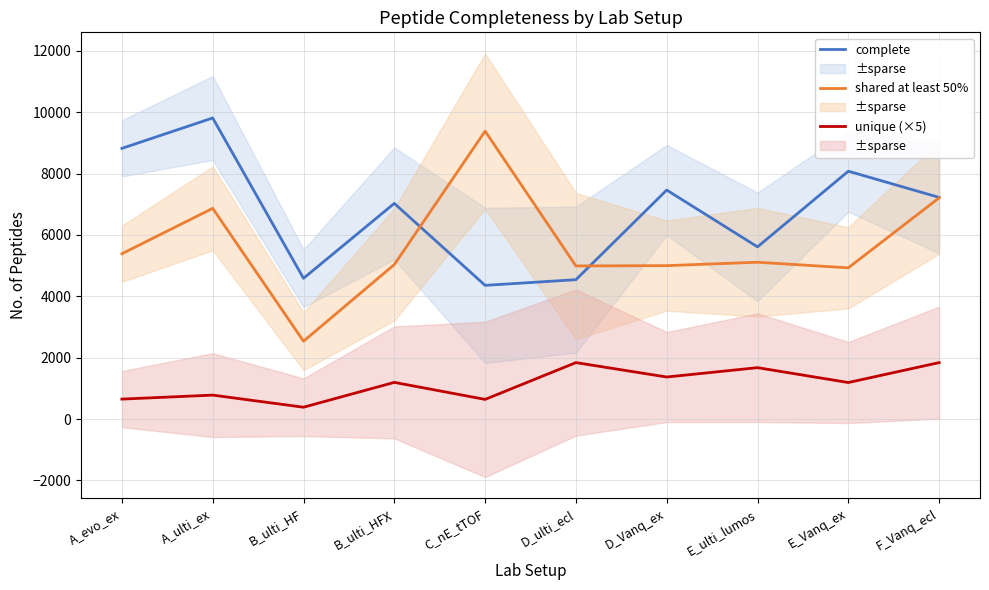

What value does the shared at least 50% series have at F_Vanq_ecl?

7212